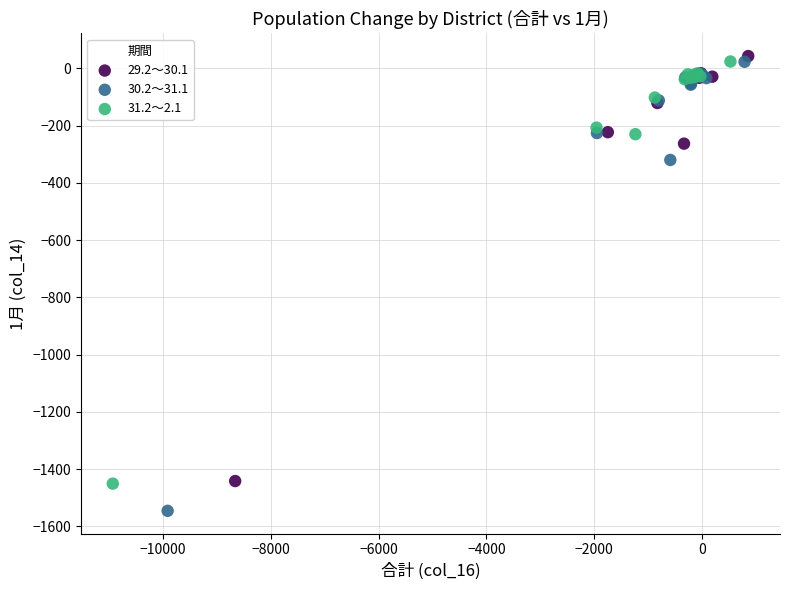

What are all the series names shown in the legend?

29.2～30.1, 30.2～31.1, 31.2～2.1